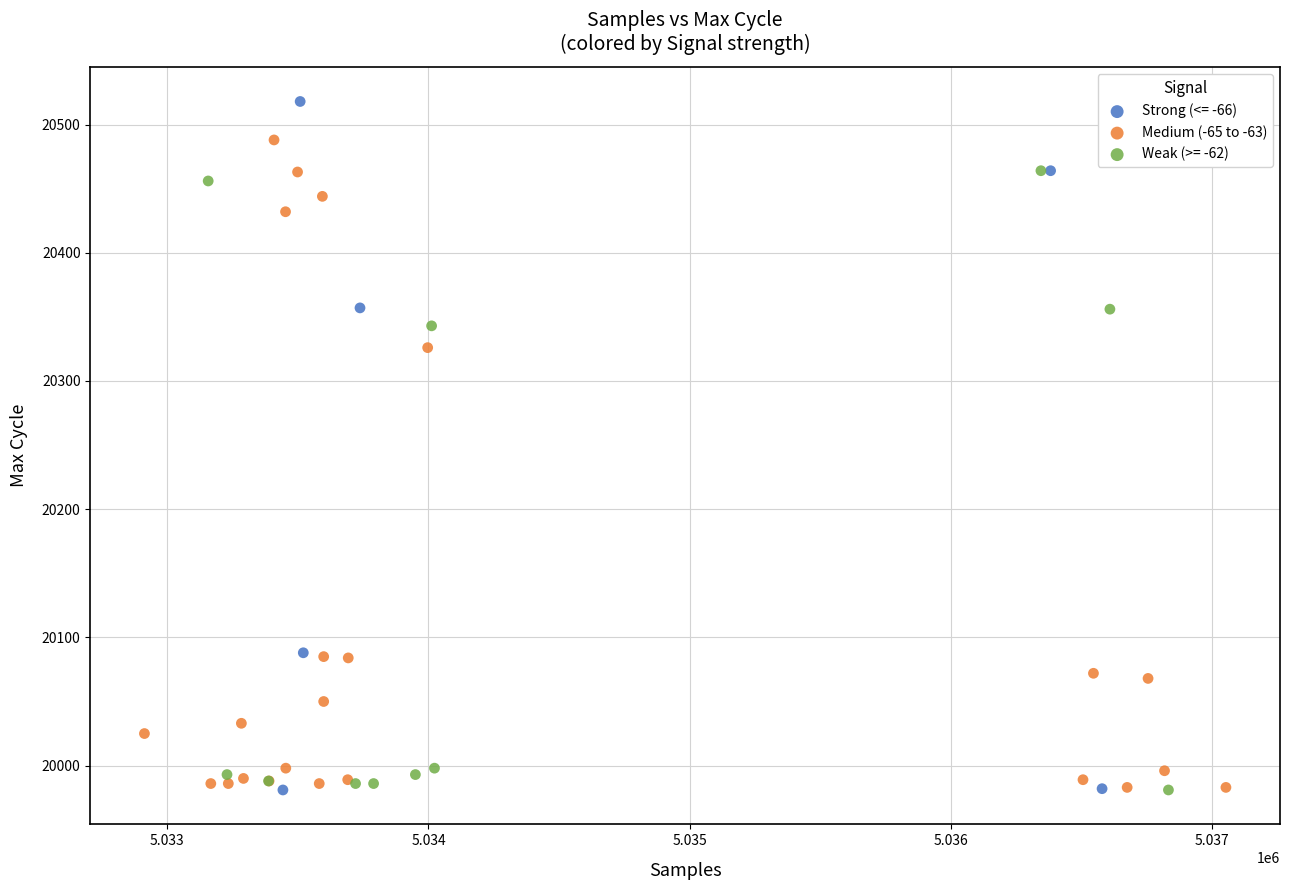

Which series contains the highest Y value?

Strong (<= -66)